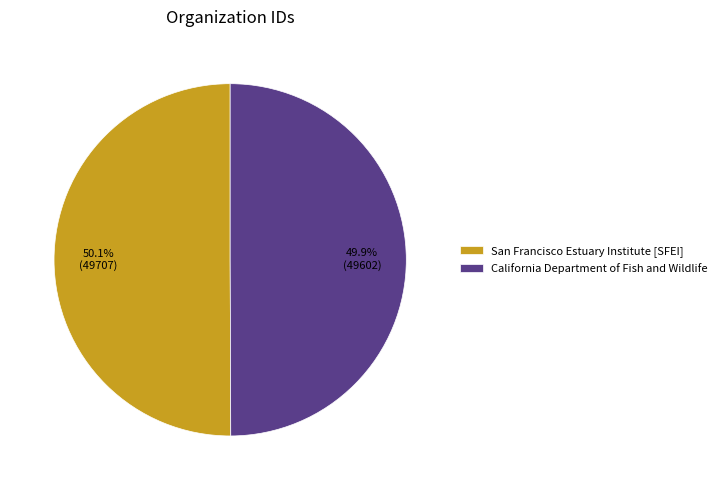

Does any single category account for the majority?

Yes